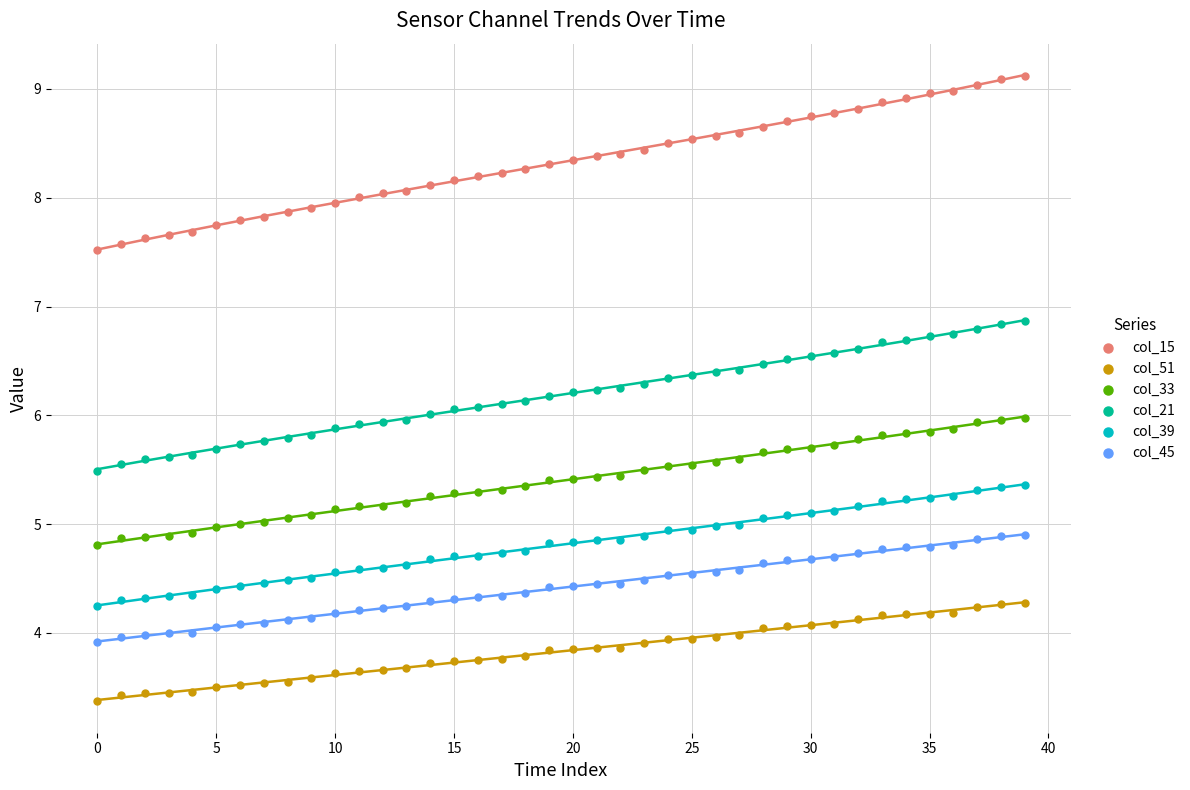

Across all data points, what is the range of Y values (max minus min)?

5.7